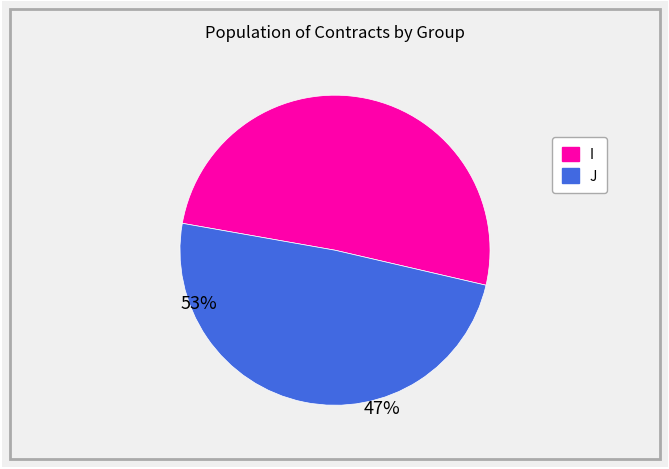

Is it true that I is 42% of the pie?

False